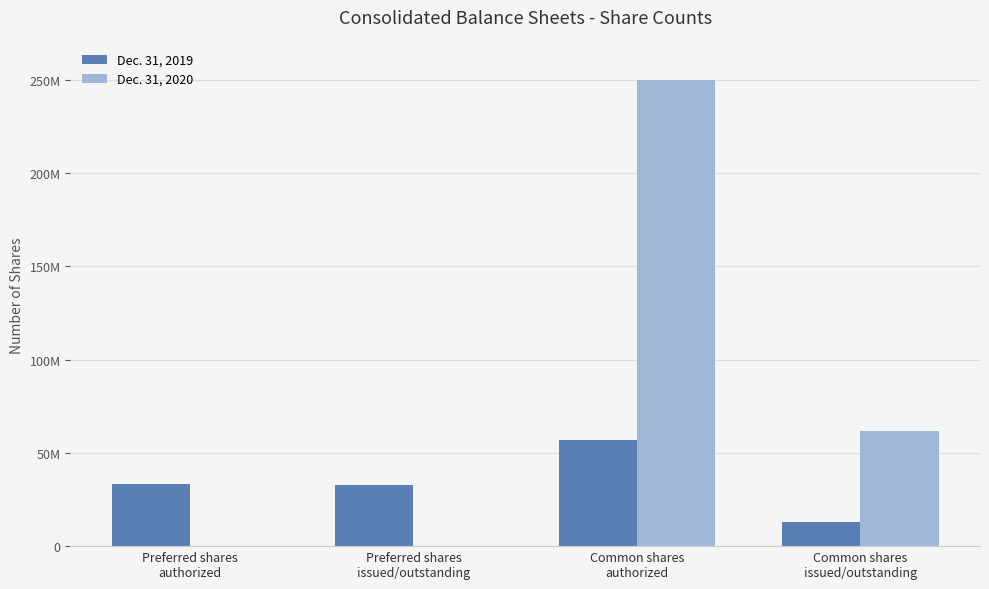

Rank the series at Preferred shares
authorized from lowest to highest value.

Dec. 31, 2020, Dec. 31, 2019